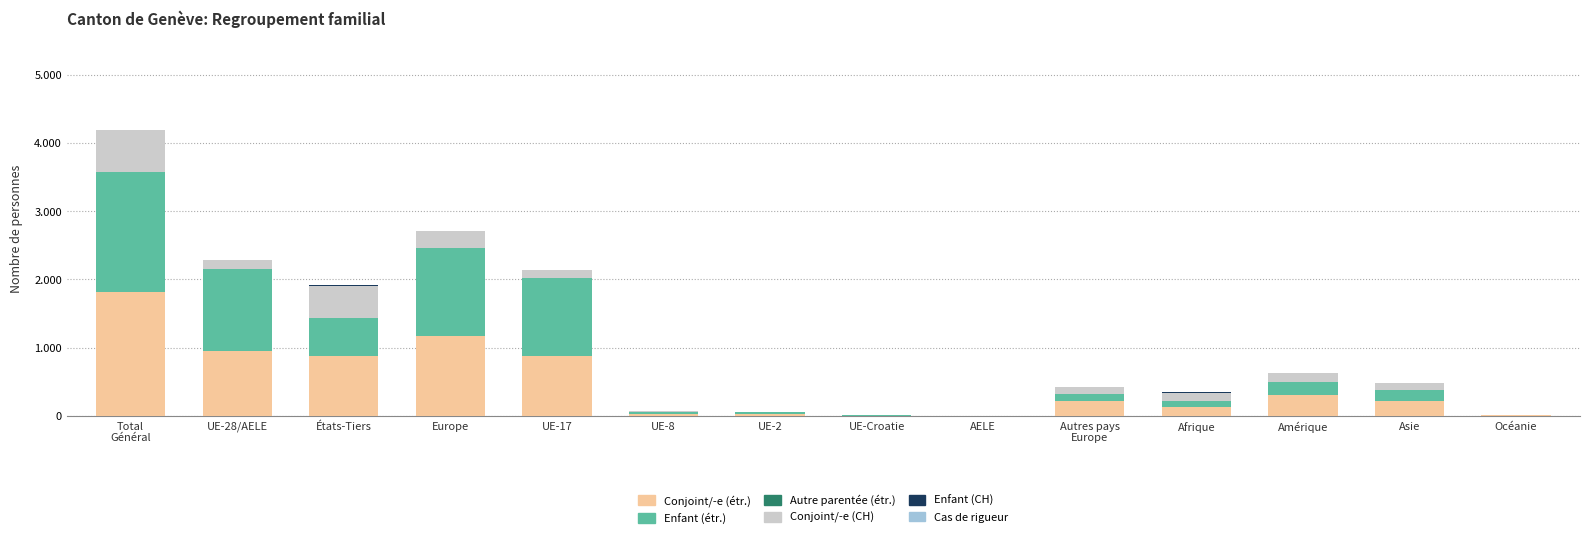

What is the label of the 11th bar from the right?

Europe